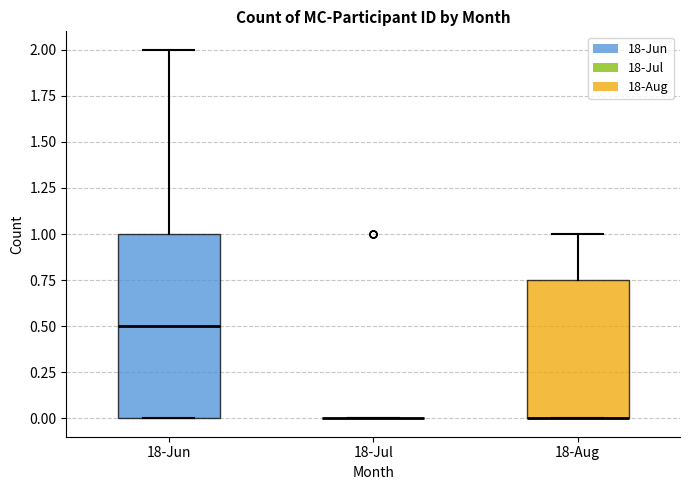

Reading left to right, read every box against the y-axis: the position of its median line, the range the box covers, and the ends of its whiskers. The values are not printed on the chart, so give them approximately, as read against the axis.

18-Jun: median 0.50, box 0.00 to 1.00, whiskers 0.00 to 2.00
18-Jul: box collapsed to a line at 0.00, whiskers 0.00 to 0.00
18-Aug: median 0.00 (drawn on the box's lower edge), box 0.00 to 0.75, whiskers 0.00 to 1.00